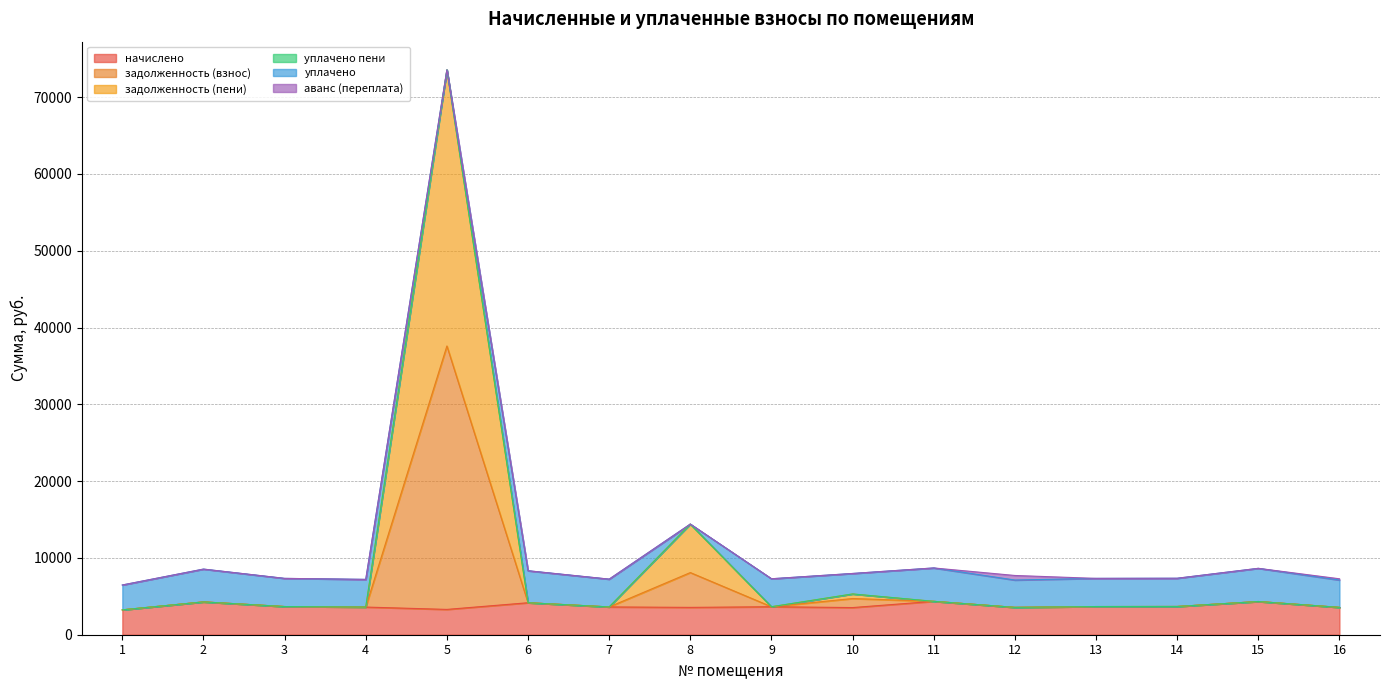

What is the maximum value for начислено?

4347.0